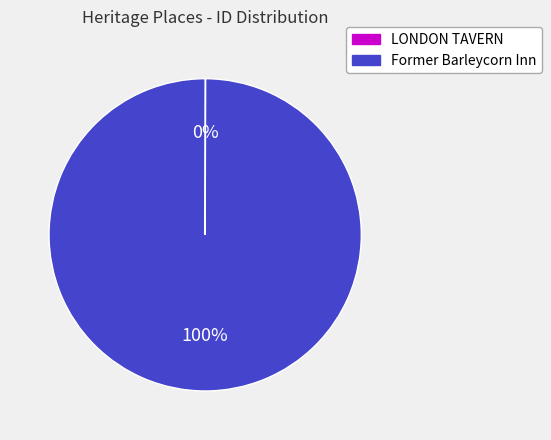

To the nearest percent, what is the average slice percentage?

50%